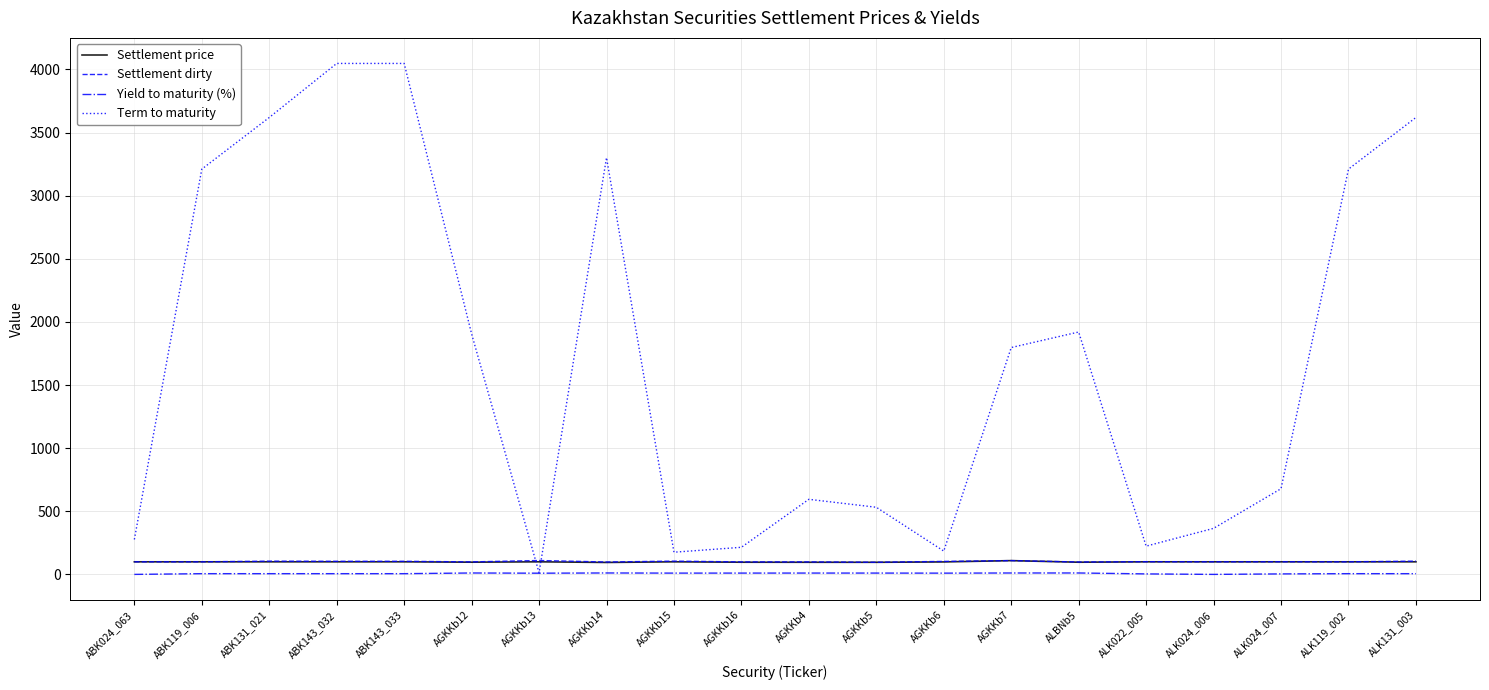

How many categories are shown in the chart?

20